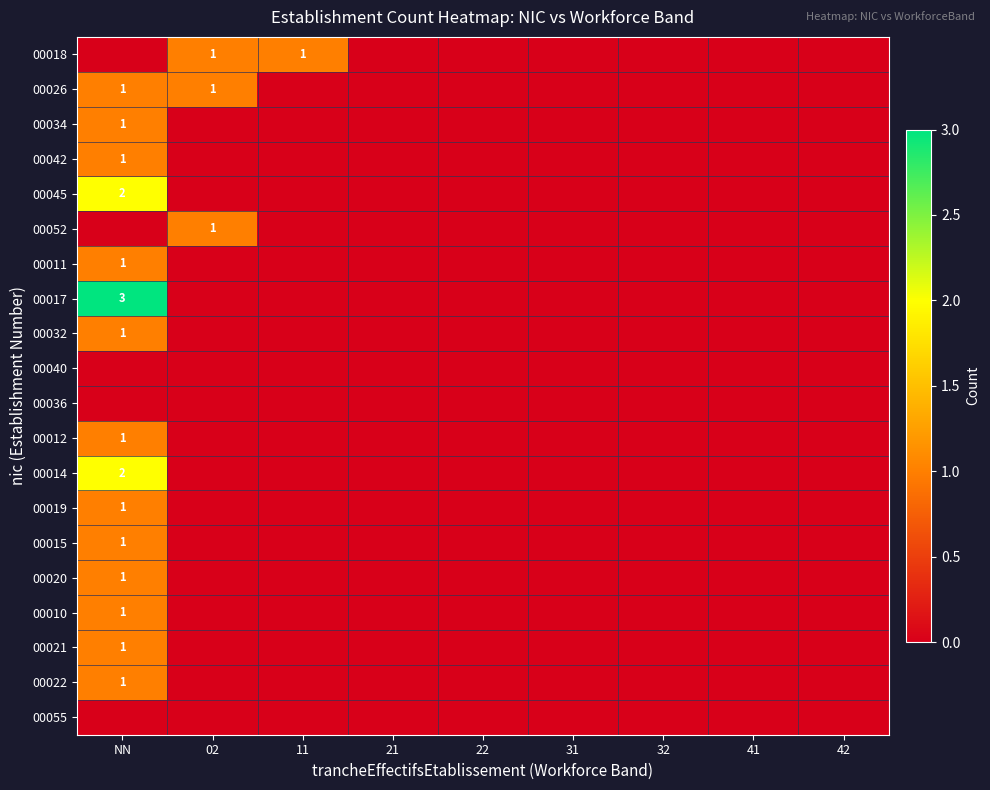

The 00015 series shows 1 at NN. True or false?

True